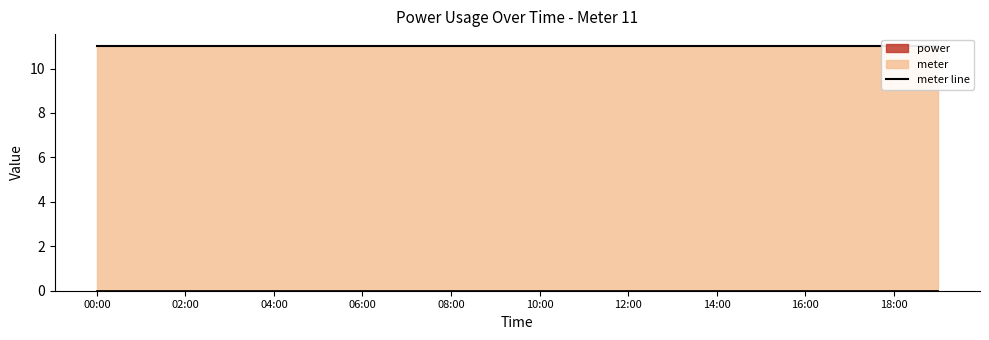

At which label does power reach its minimum?

00:00